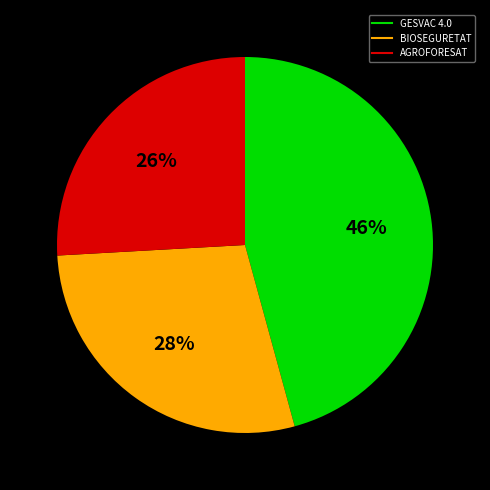

Is it true that BIOSEGURETAT is 28% of the pie?

True